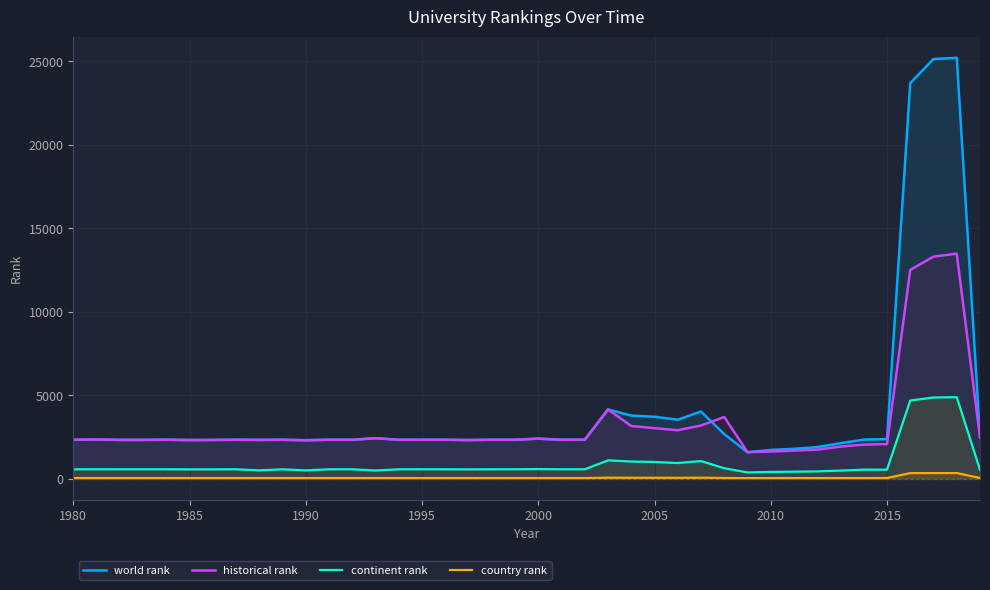

Which series has the largest range (max minus min)?

world rank